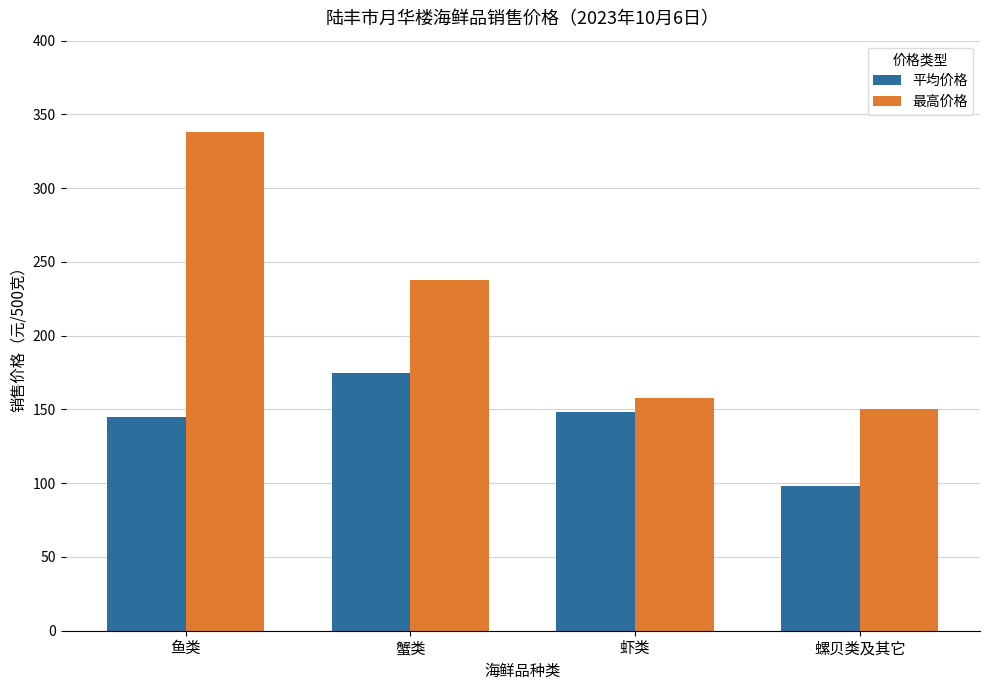

At how many categories does at least one series exceed 176?

2